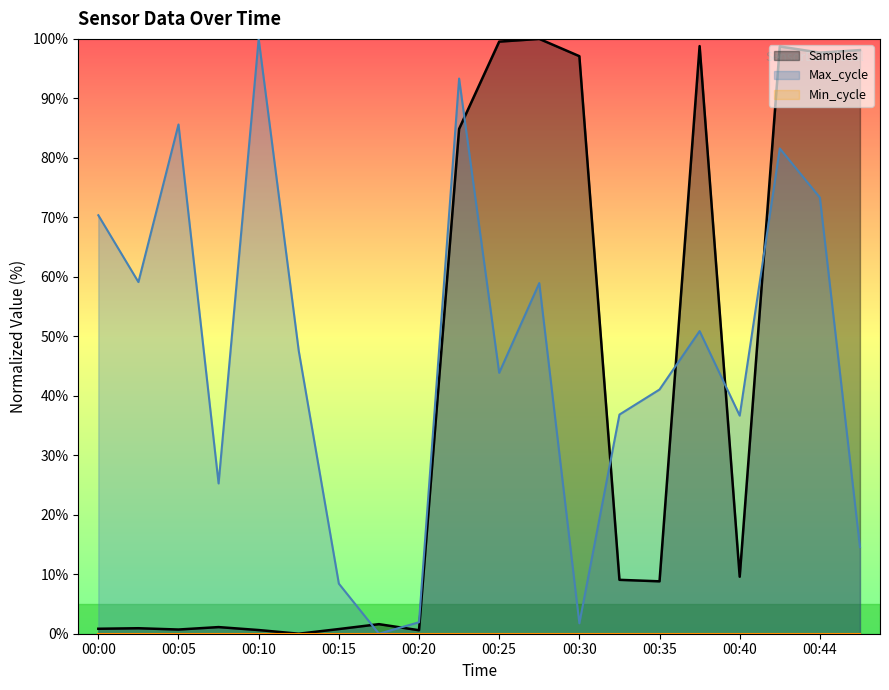

Where does the Samples series first go above 9?

00:22